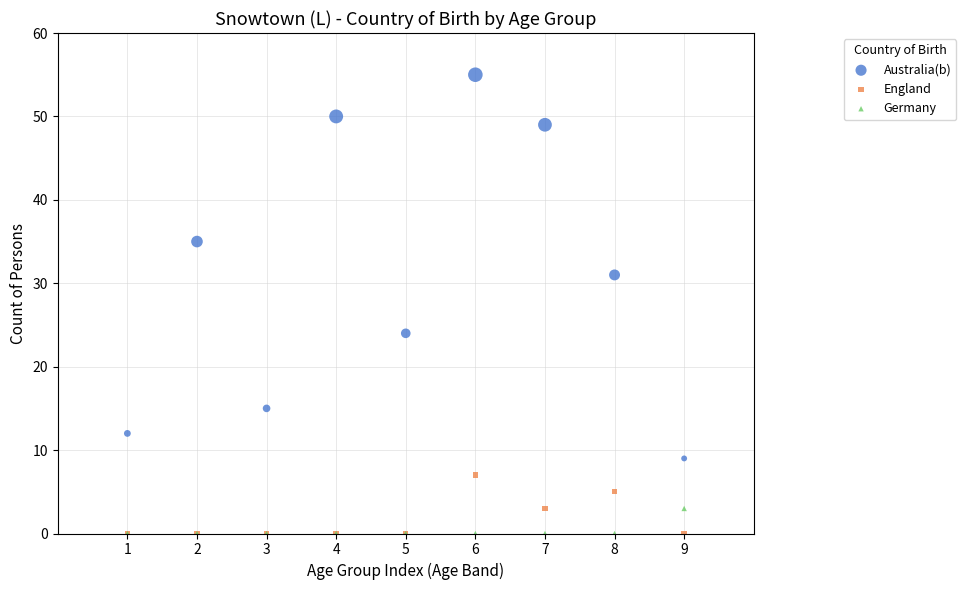

What are all the series names shown in the legend?

Australia(b), England, Germany